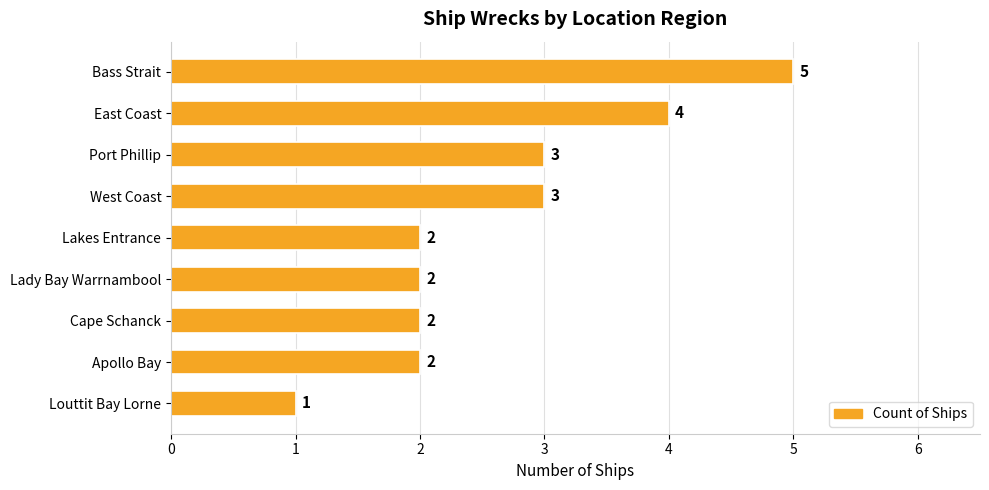

Which has a higher value, Cape Schanck or West Coast?

West Coast